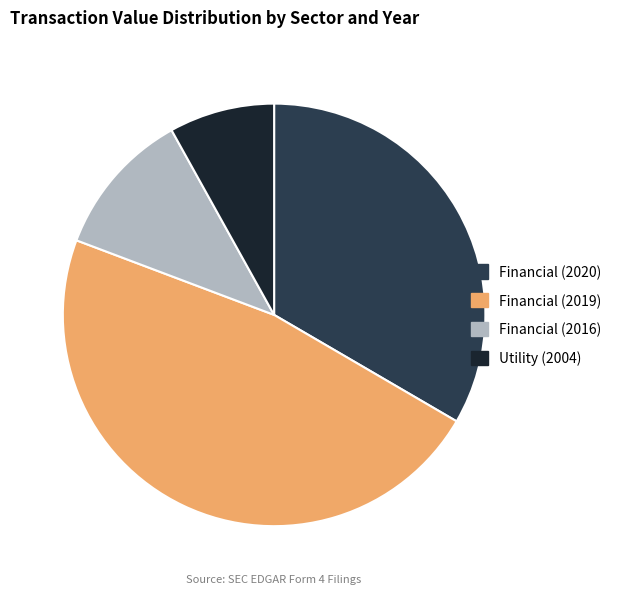

Is Financial (2019) the majority of the pie?

No